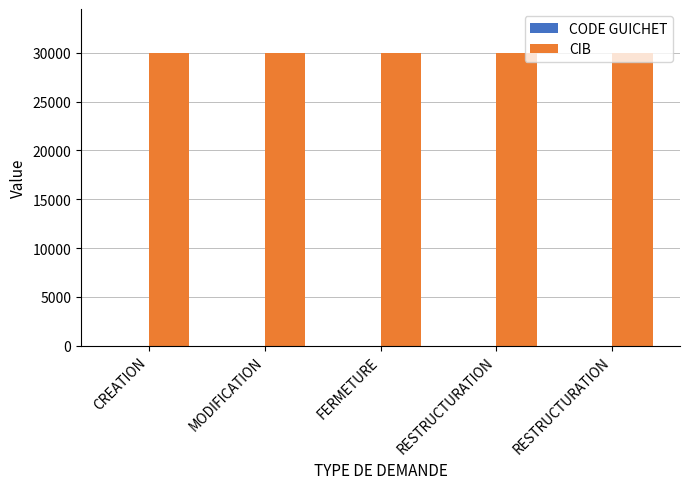

What is the sum of all CODE GUICHET values?

15